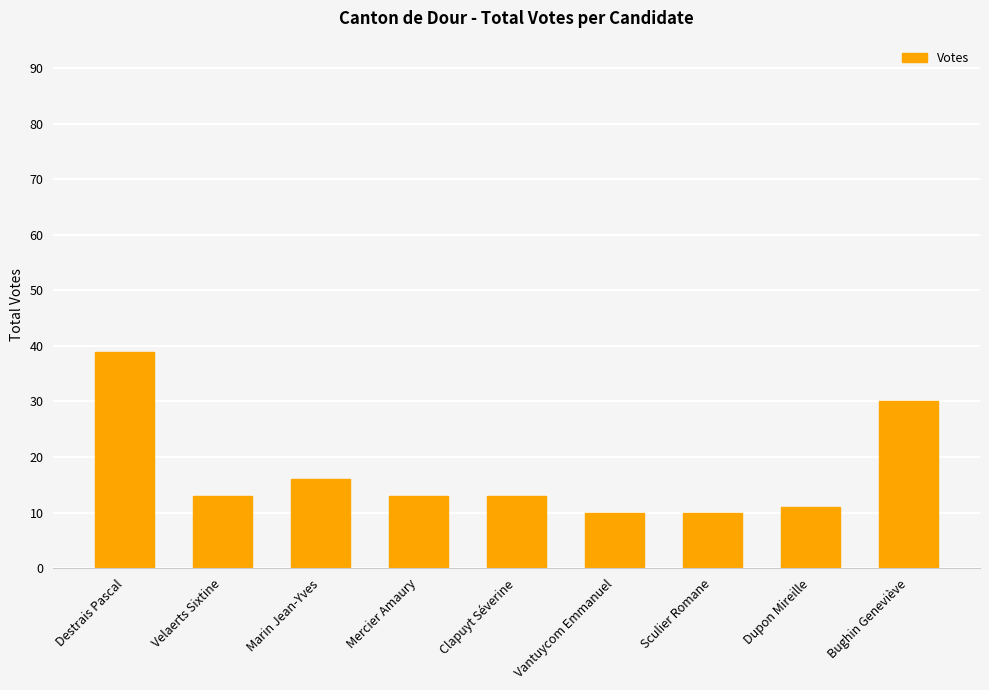

Approximately how many times larger is the value at Clapuyt Séverine compared to Vantuycom Emmanuel?

1.3